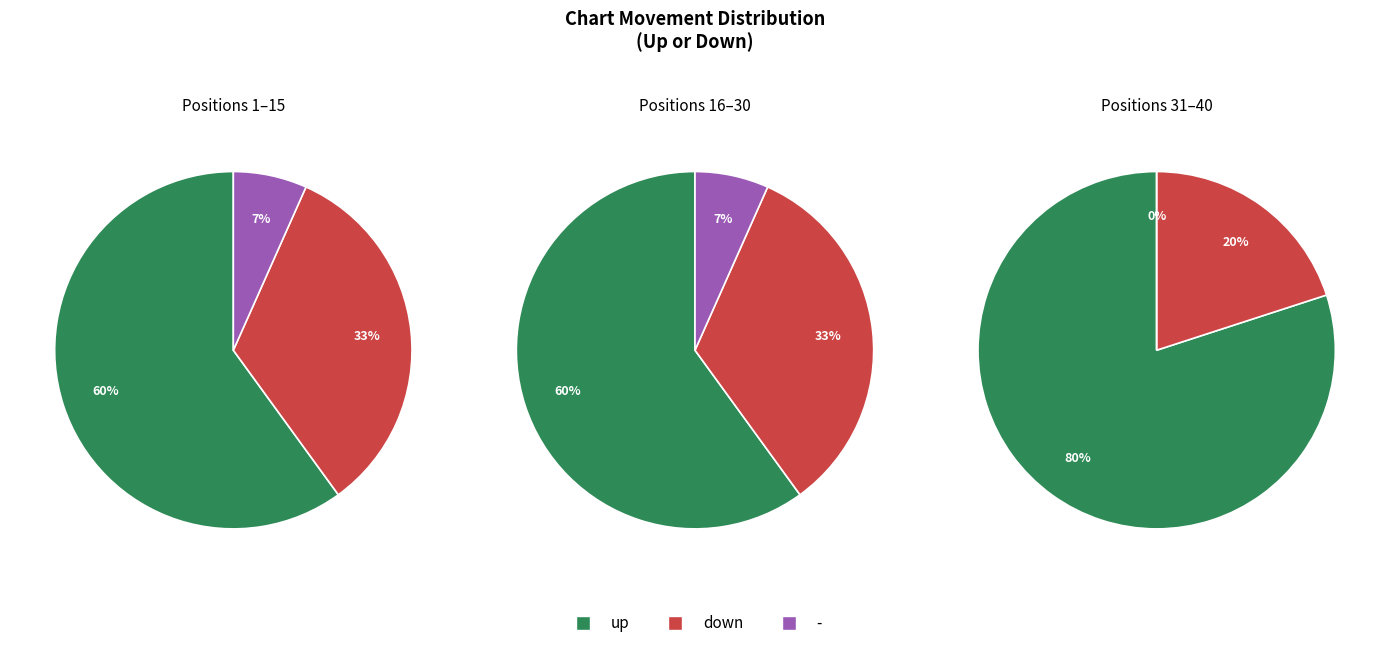

Which category has the biggest portion of the pie?

up